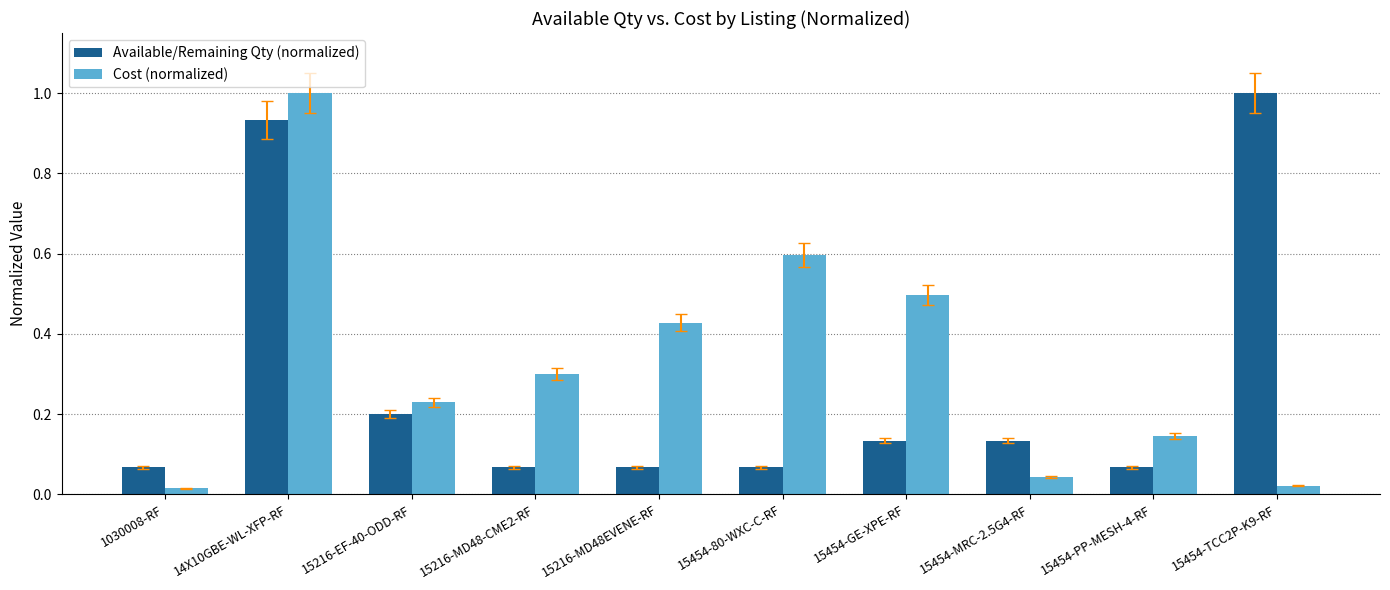

What is the greatest value displayed?

1.0